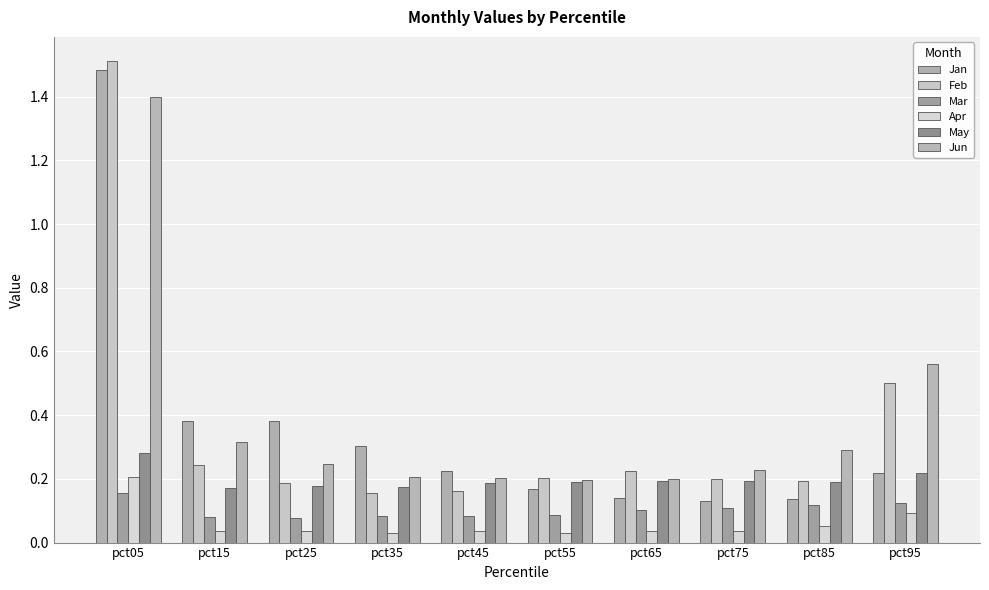

Reading left to right, what are all the values shown in this chart?

Jan: 1.5	0.4	0.4	0.3	0.2	0.2	0.1	0.1	0.1	0.2
Feb: 1.5	0.2	0.2	0.2	0.2	0.2	0.2	0.2	0.2	0.5
Mar: 0.2	0.1	0.1	0.1	0.1	0.1	0.1	0.1	0.1	0.1
Apr: 0.2	0.0	0.0	0.0	0.0	0.0	0.0	0.0	0.1	0.1
May: 0.3	0.2	0.2	0.2	0.2	0.2	0.2	0.2	0.2	0.2
Jun: 1.4	0.3	0.2	0.2	0.2	0.2	0.2	0.2	0.3	0.6